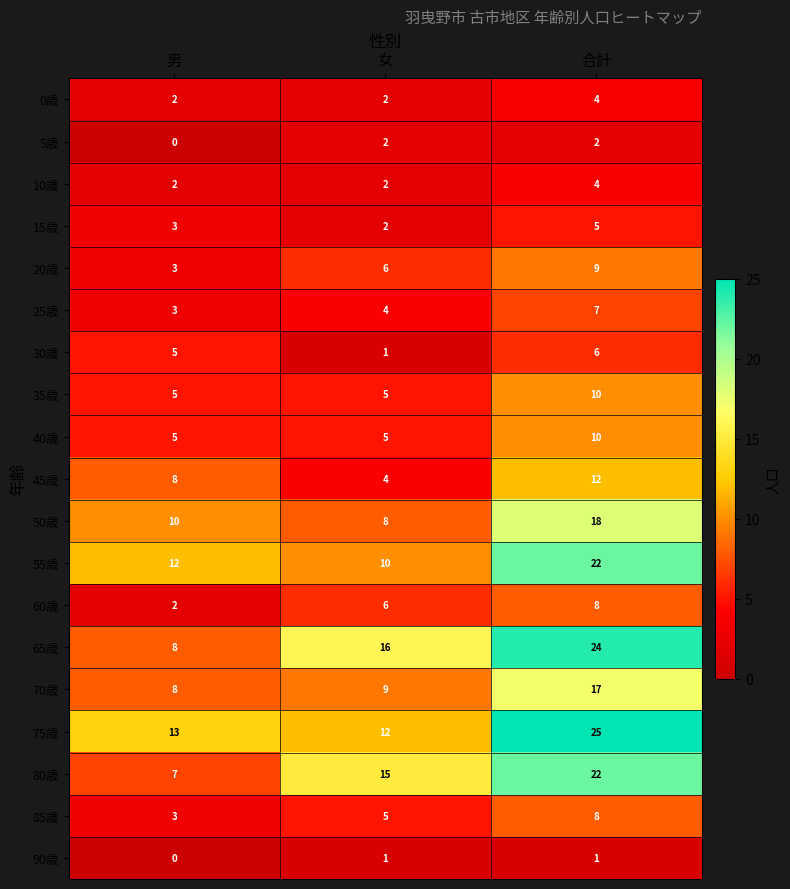

Which series has the largest range (max minus min)?

65歳